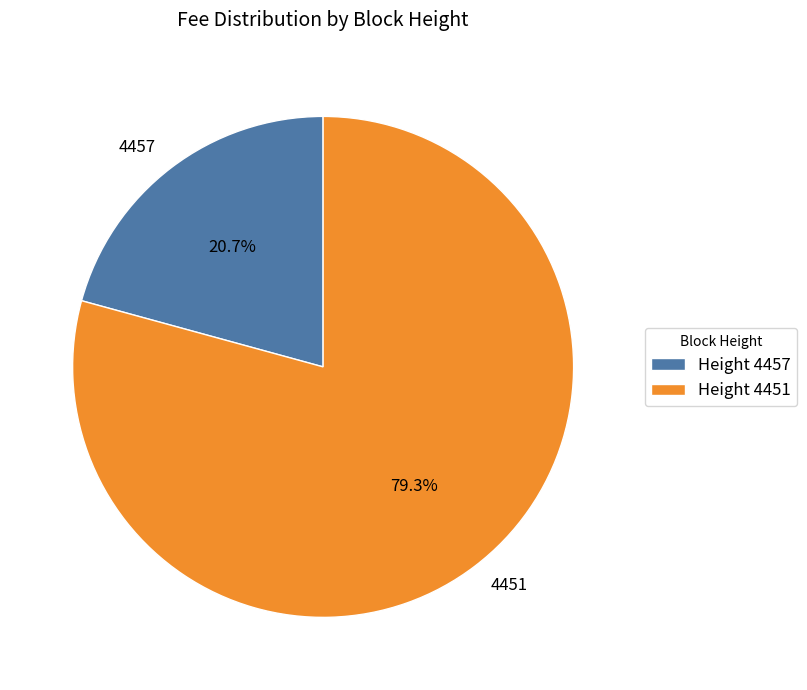

To the nearest percent, what is the difference between the largest and smallest slice percentages?

59%